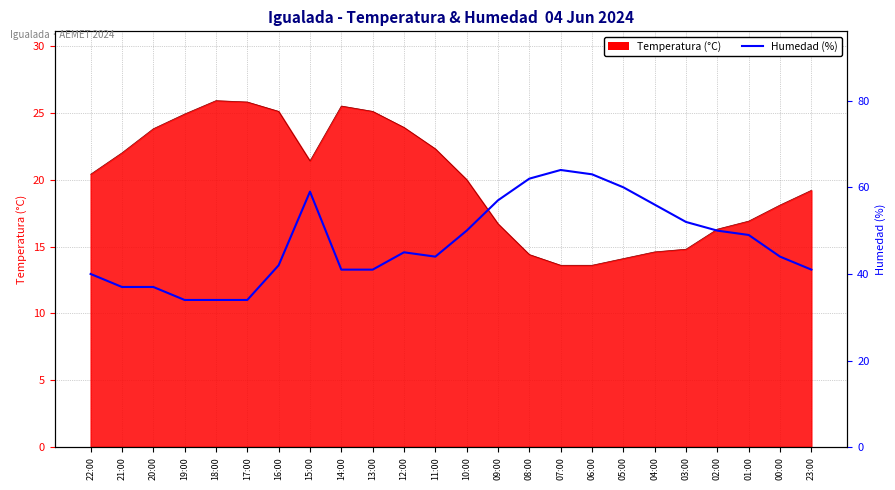

At which label is the value closest to 49?

01:00